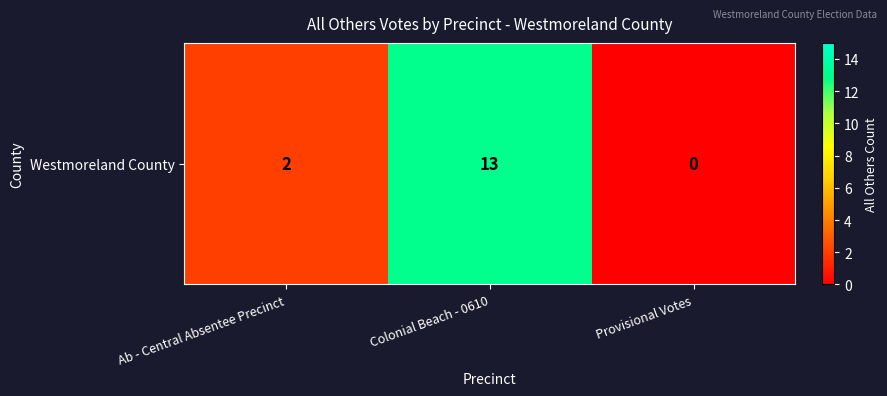

What is the ratio of the value at Ab - Central Absentee Precinct to the value at Colonial Beach - 0610?

0.2